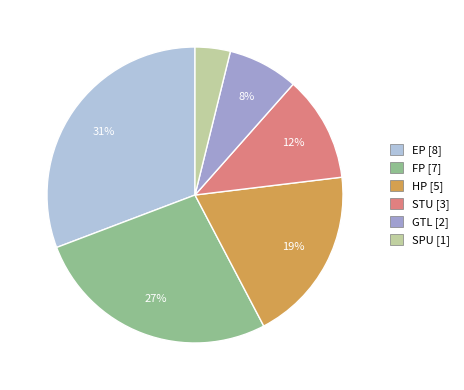

To the nearest percent, what portion does HP represent?

19%